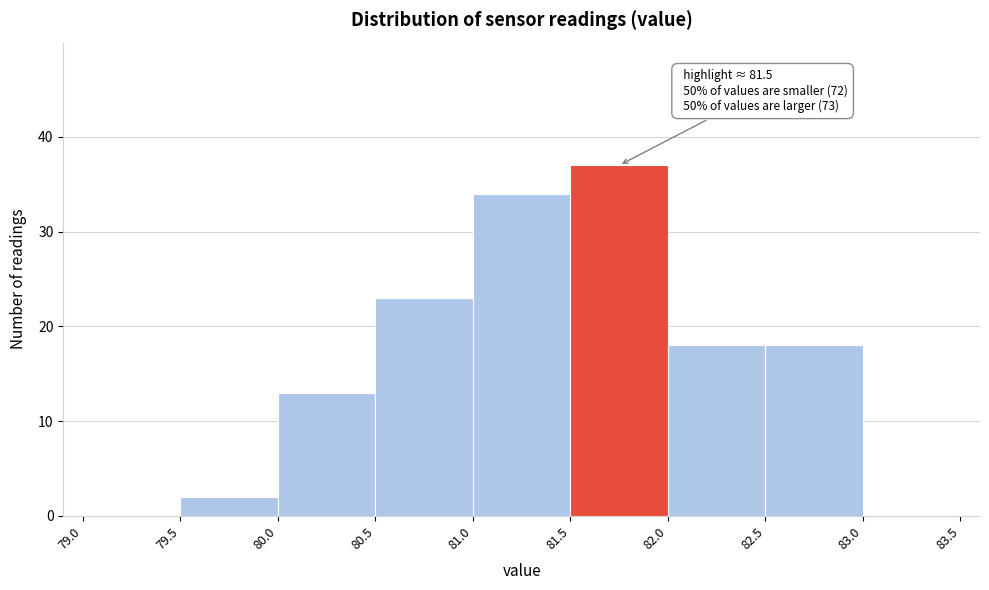

Over which range of the x-axis is the bar tallest?

81.5 to 82.0